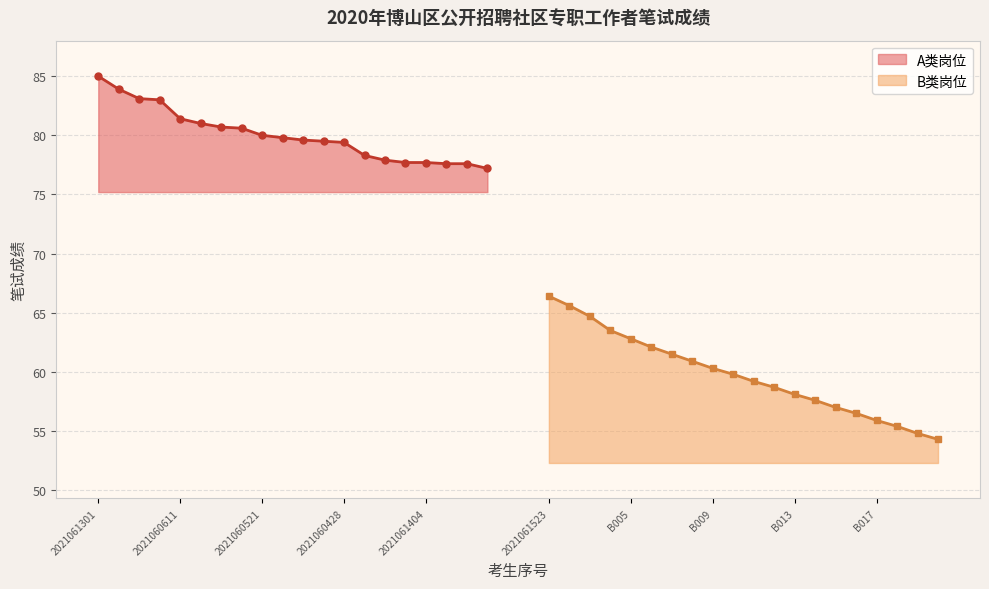

True or false: A类岗位 and B类岗位 cross at least once.

False